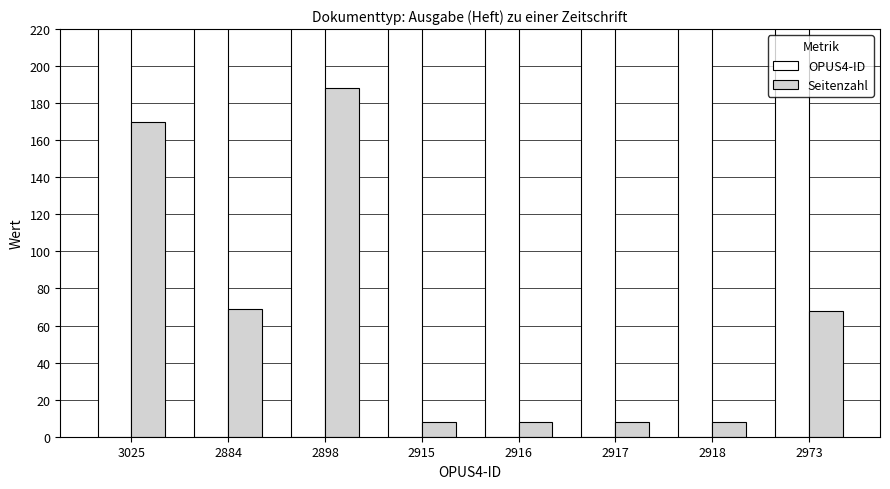

At which label does Seitenzahl reach its peak?

2898